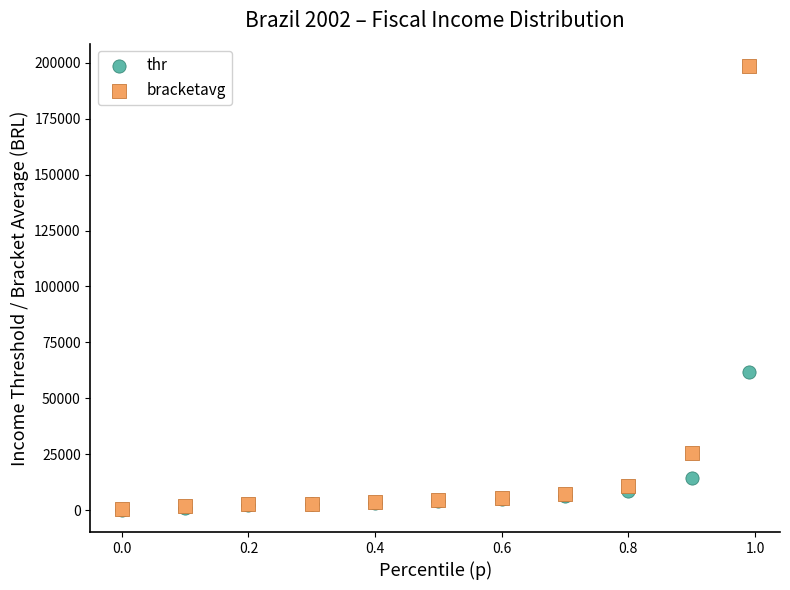

Which series contains the highest Y value?

bracketavg